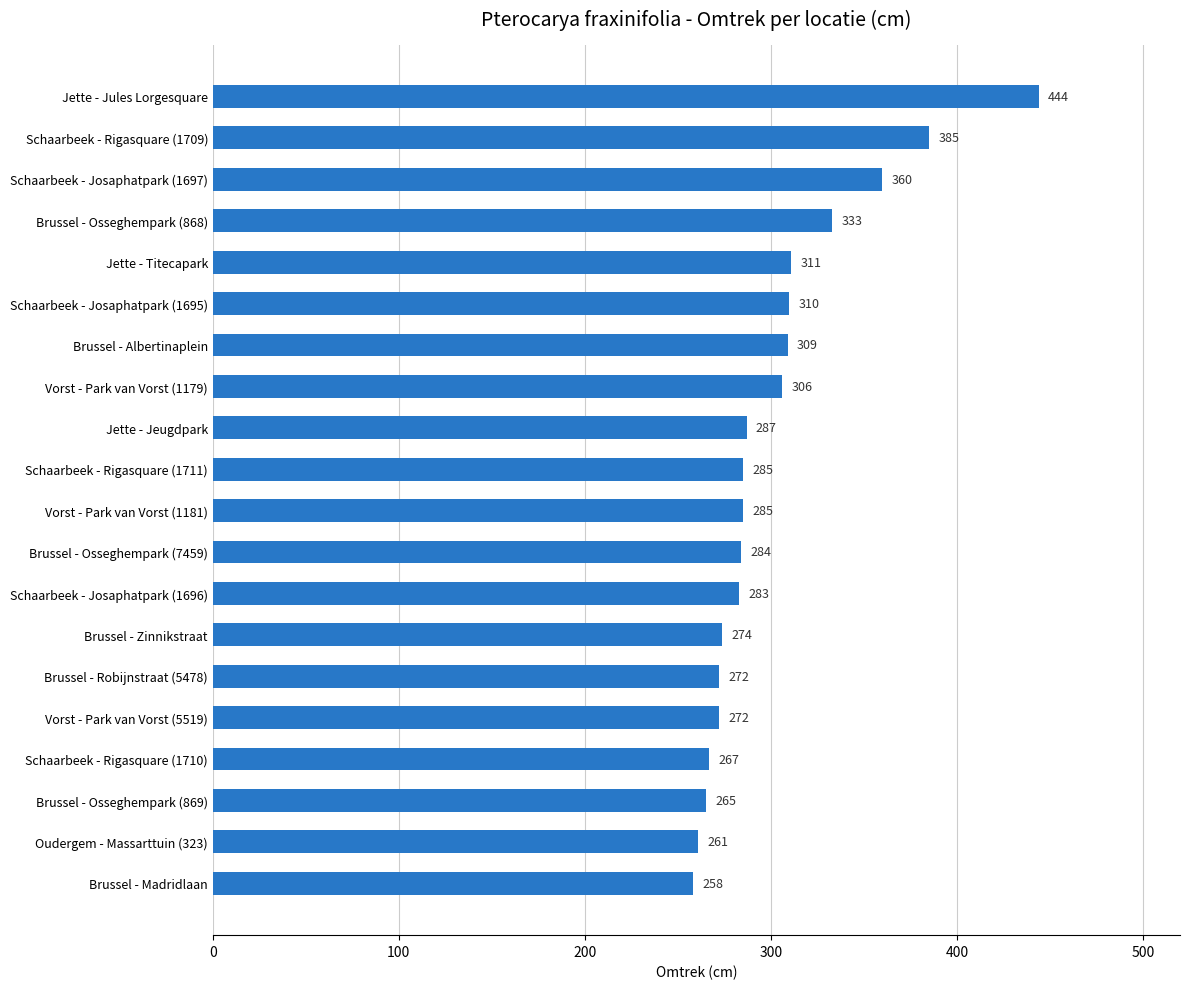

The value at Jette - Jules Lorgesquare is 444. True or false?

True